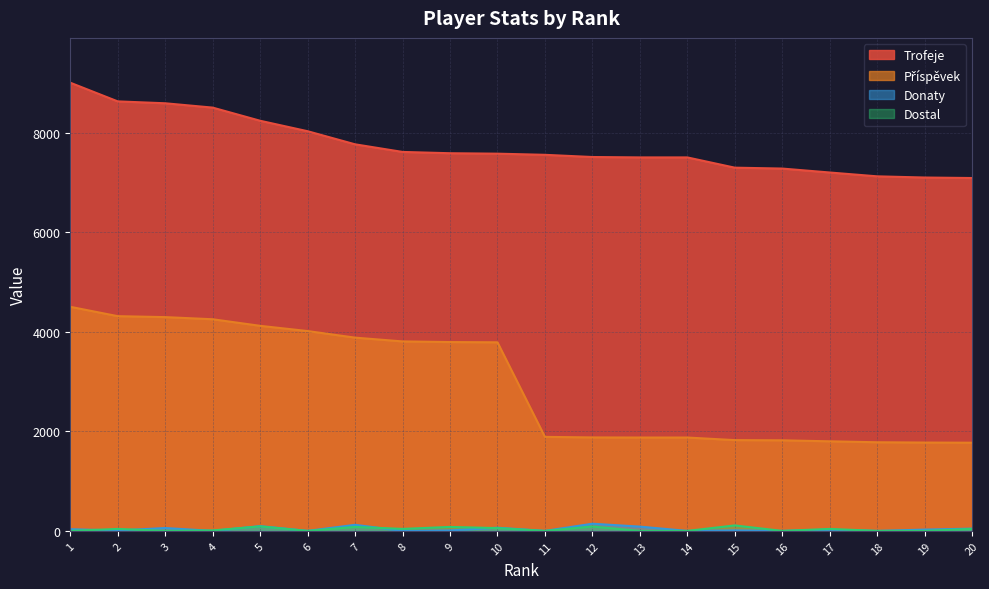

Rank the series by their maximum value, from lowest to highest.

Dostal, Donaty, Příspěvek, Trofeje